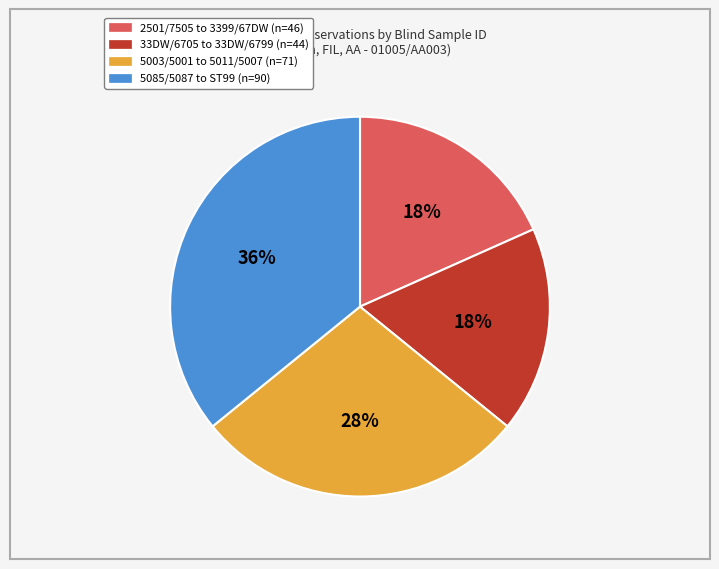

Does any single category account for the majority?

No